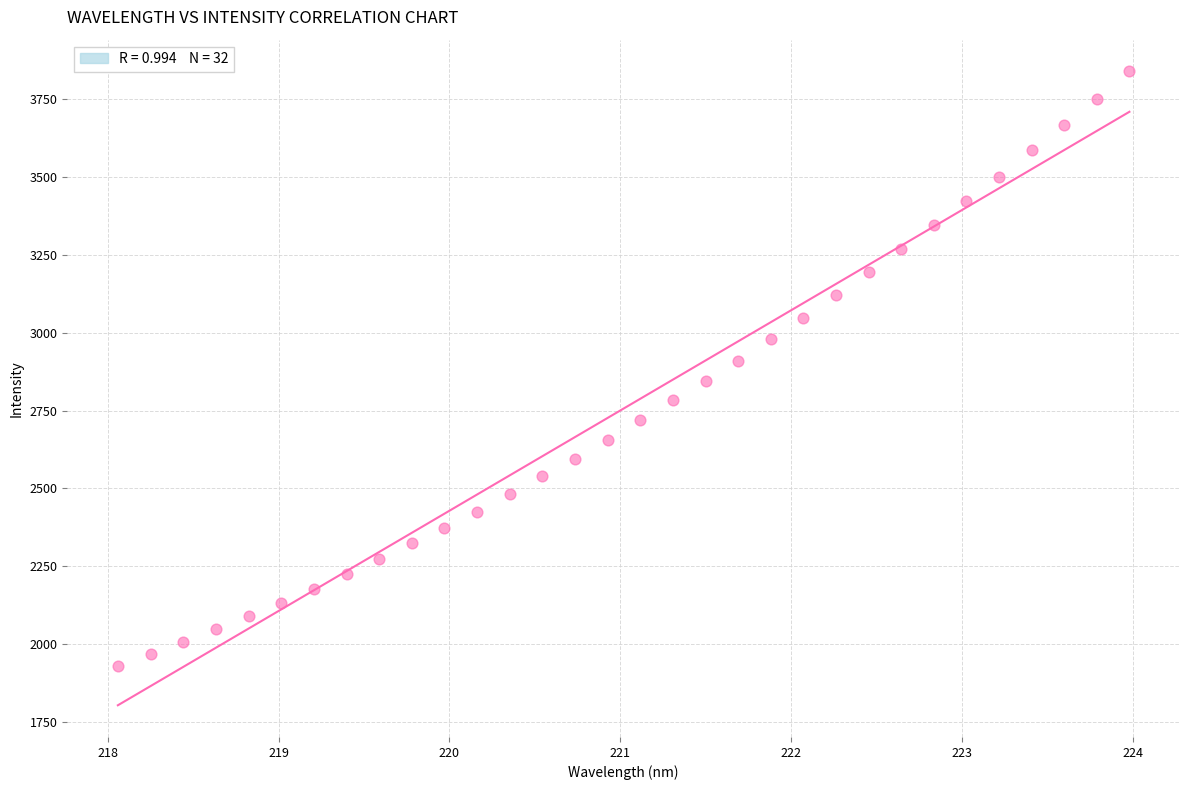

What is the range of Y values (max minus min)?

1909.7